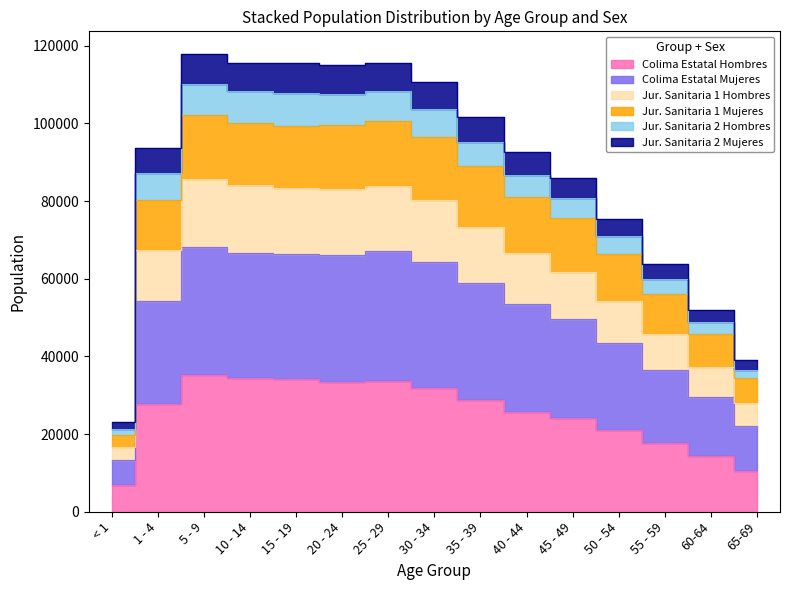

How many data points does each series have?

15